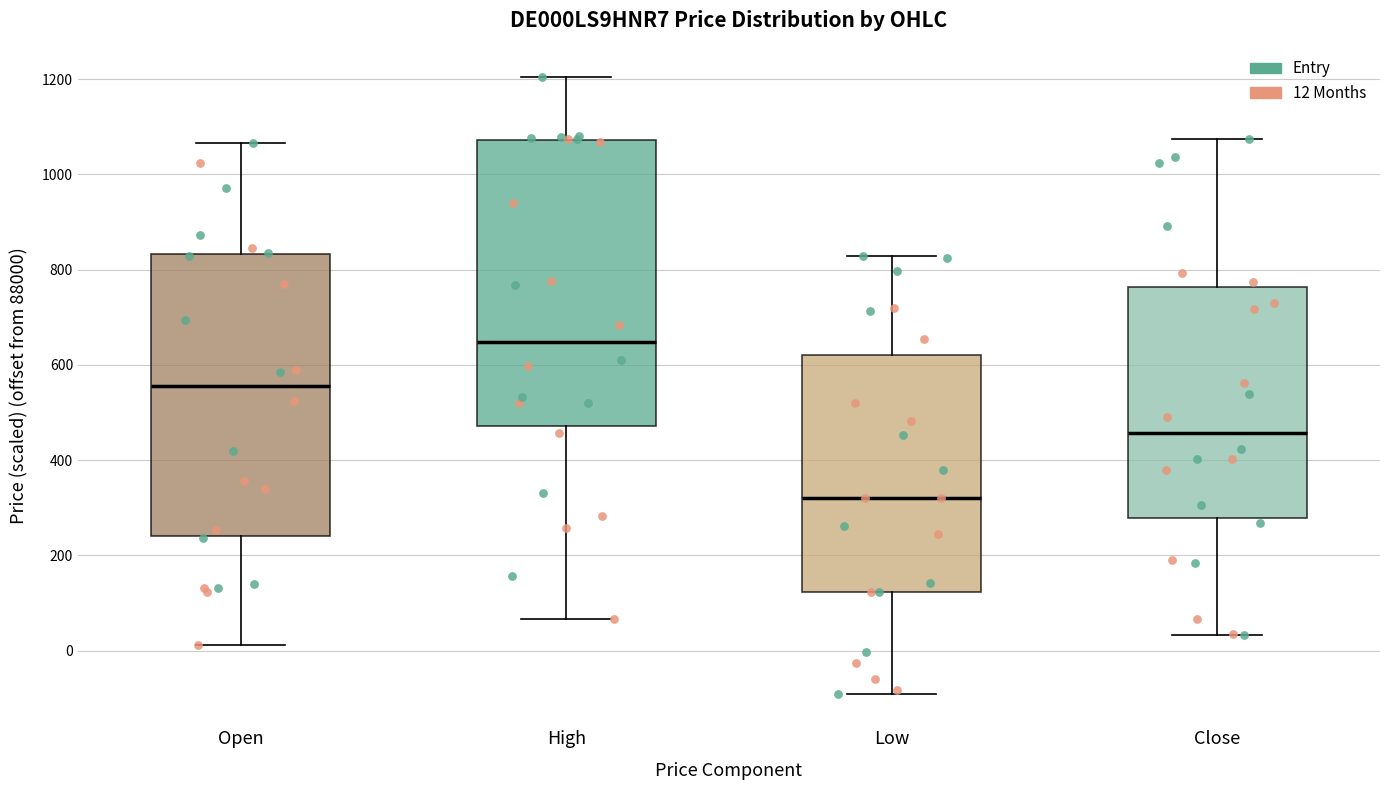

Which box has the lowest median line?

Low